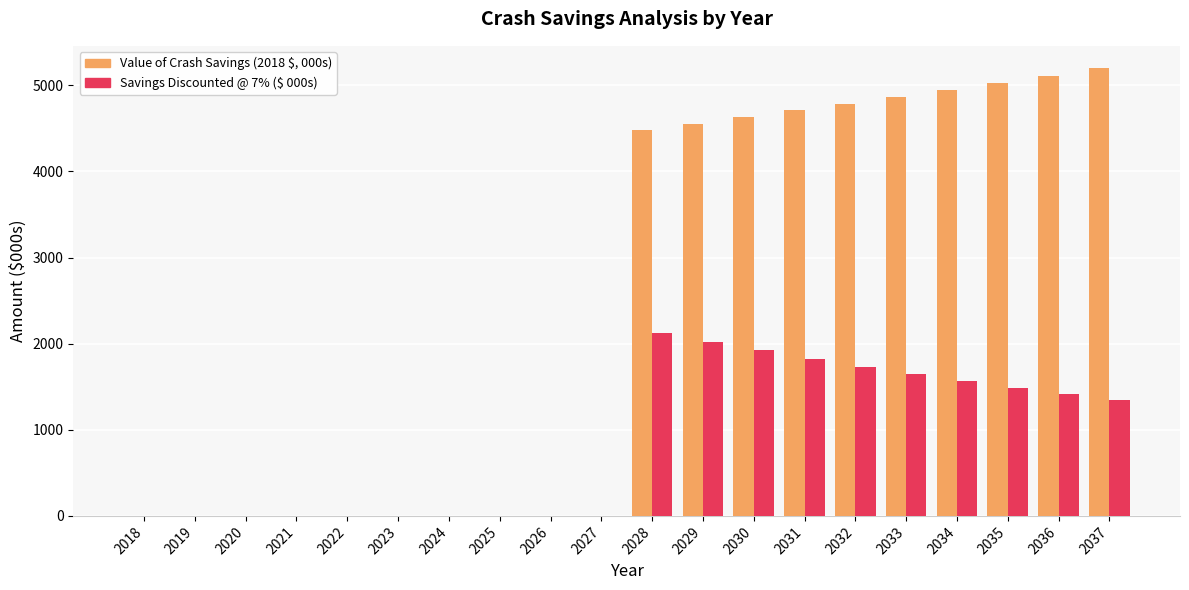

Between 2027 and 2034, which series saw the biggest shift?

Value of Crash Savings (2018 $, 000s)